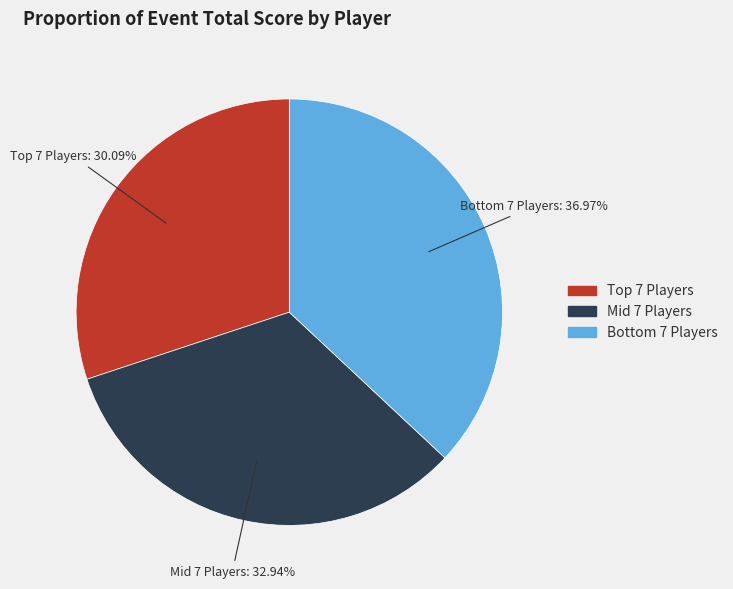

Is there any slice that represents more than half of the pie?

No